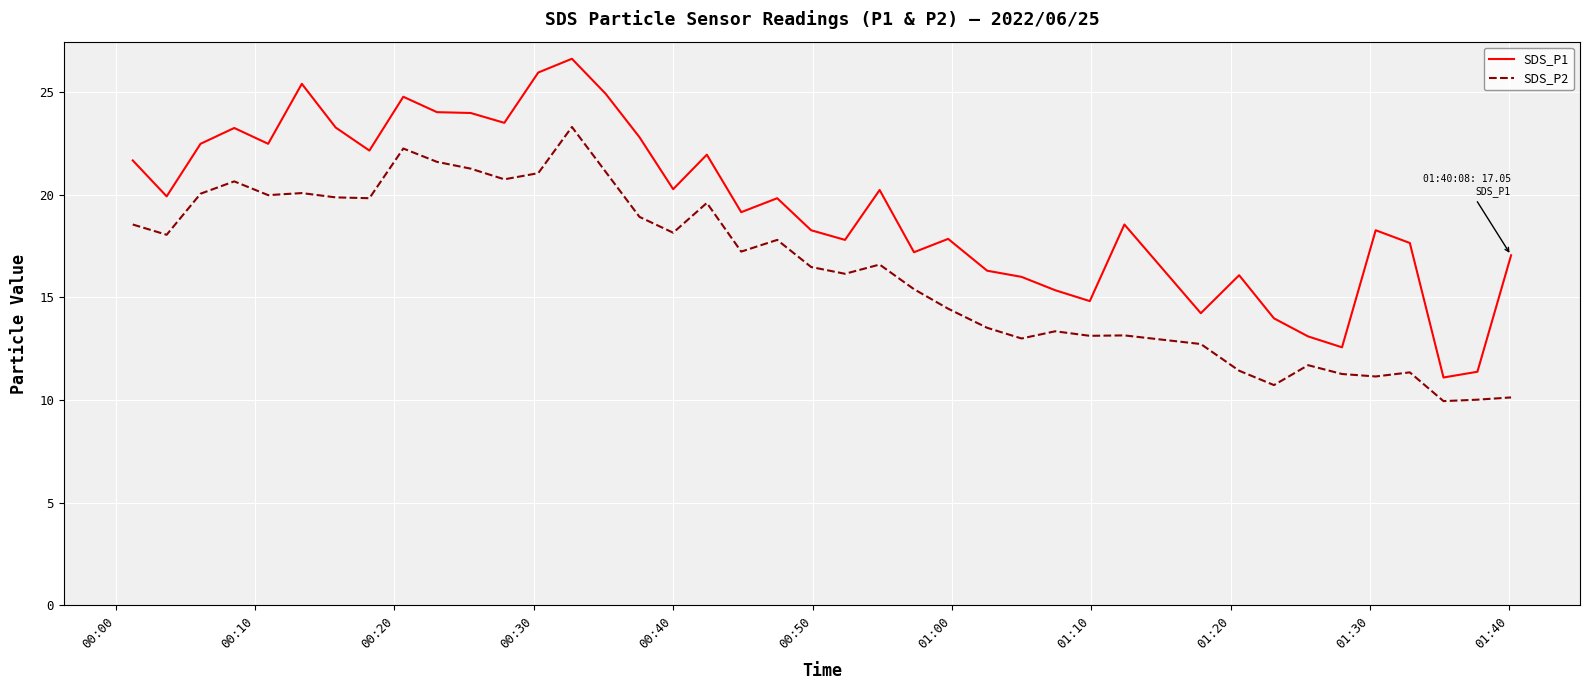

How many lines are shown in the chart?

2